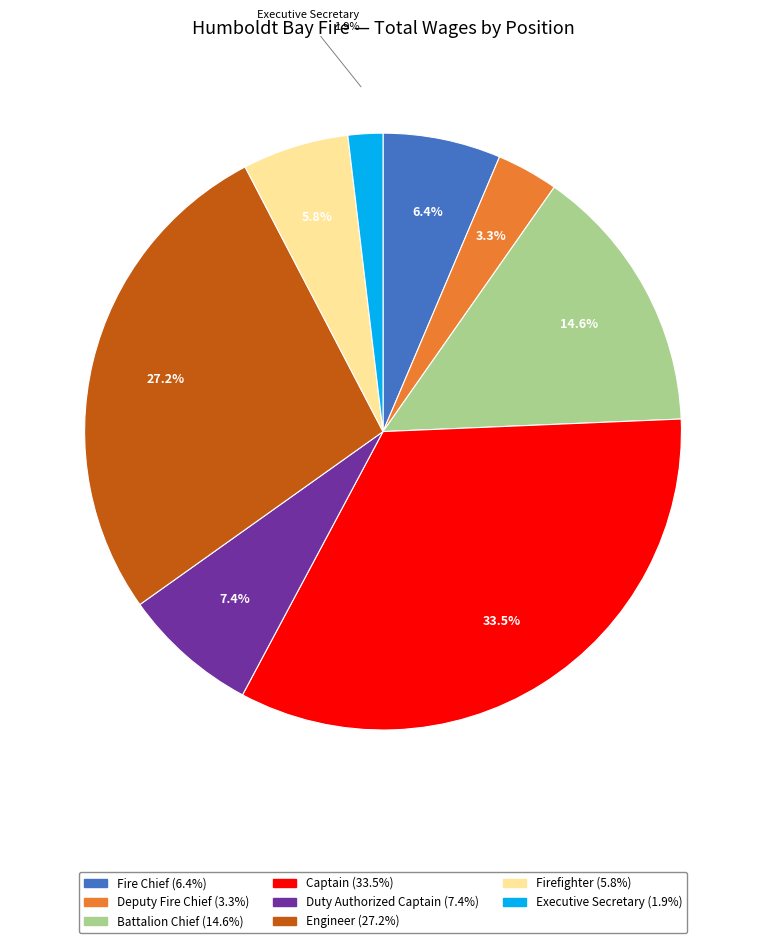

Which slice is the largest?

Captain